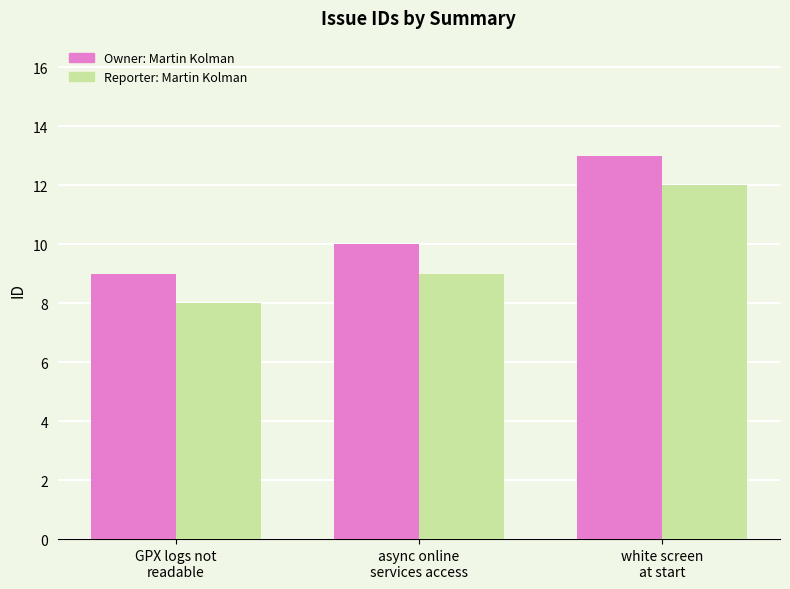

At which label is Reporter: Martin Kolman closest to 10?

async online
services access